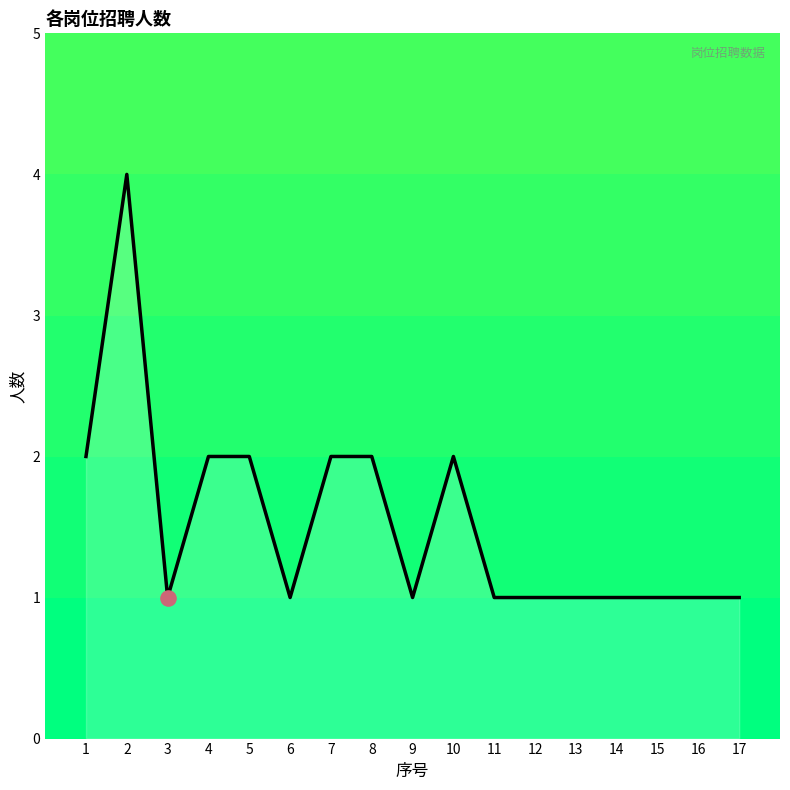

What is the ratio of the value at 7 to the value at 10?

1.0